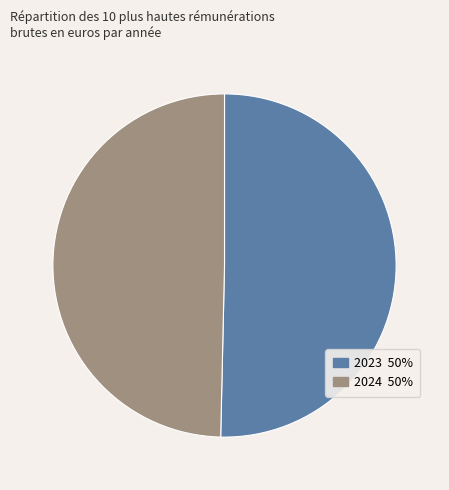

Combined, do 2024 and 2023 account for over 50%?

Yes